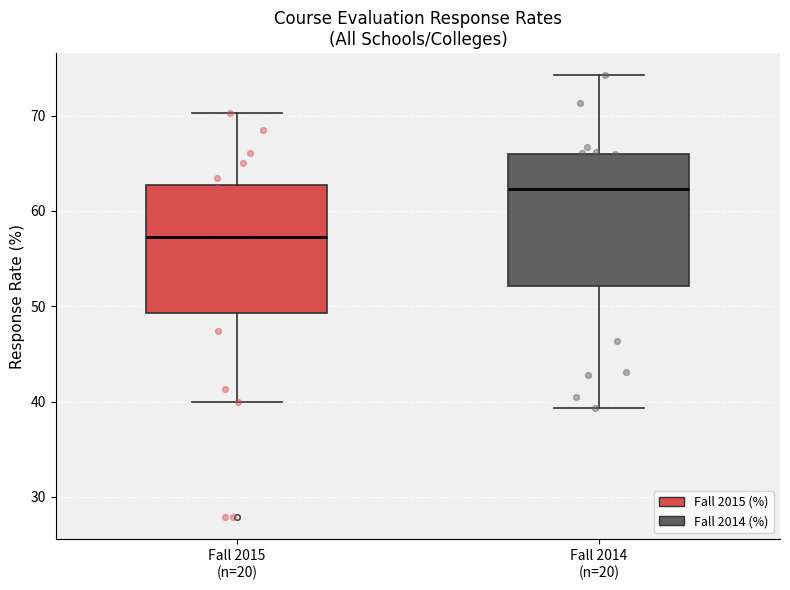

Reading left to right, read every box against the y-axis: the position of its median line, the range the box covers, and the ends of its whiskers. The values are not printed on the chart, so give them approximately, as read against the axis.

Fall 2015 (n=20): median 57, box 49 to 63, whiskers 40 to 70
Fall 2014 (n=20): median 62, box 52 to 66, whiskers 39 to 74